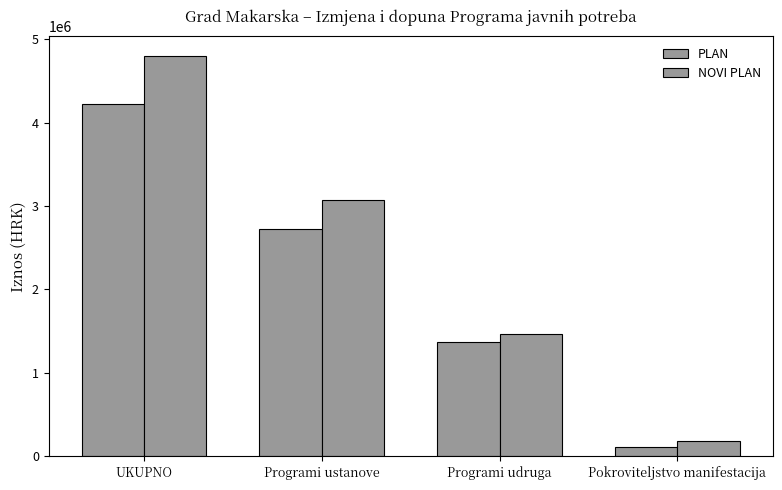

At Programi udruga, list the series in order from largest to smallest.

NOVI PLAN, PLAN